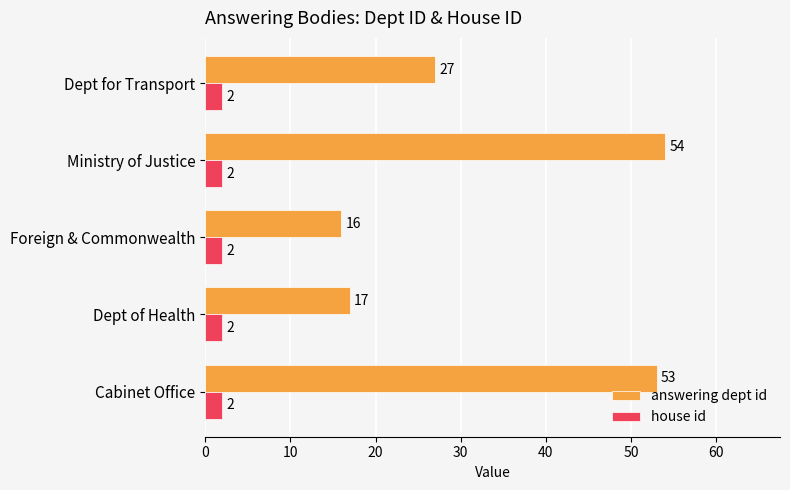

Which series has the largest total across all categories?

answering dept id